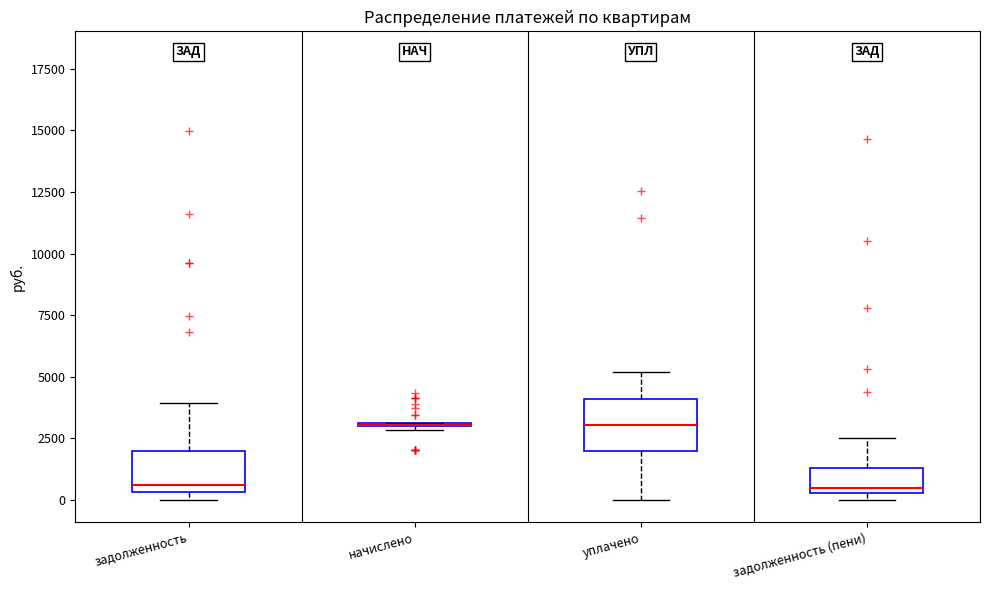

Reading left to right, transcribe this box plot: for each box, give where its median line is, the range the box spans, and where its two whiskers end, as read against the y-axis. The values are not printed on the chart, so give them approximately, as read against the axis.

задолженность: median 500 (just above the box's lower edge), box 500 to 2000, whiskers 0 to 4000
начислено: box collapsed to a line at 3000, whiskers 3000 to 3000
уплачено: median 3000, box 2000 to 4000, whiskers 0 to 5000
задолженность (пени): median 500 (just above the box's lower edge), box 500 to 1500, whiskers 0 to 2500